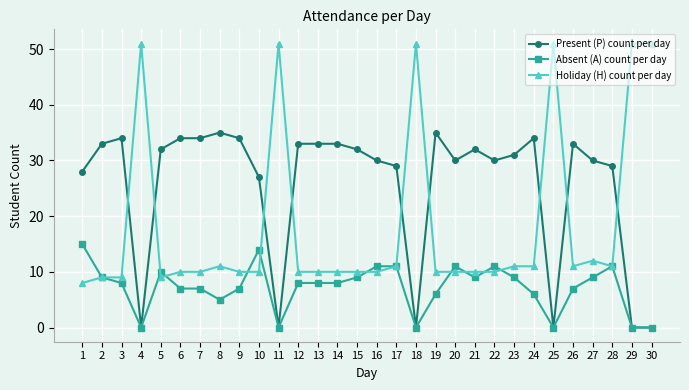

At which label is Holiday (H) count per day closest to 29?

27